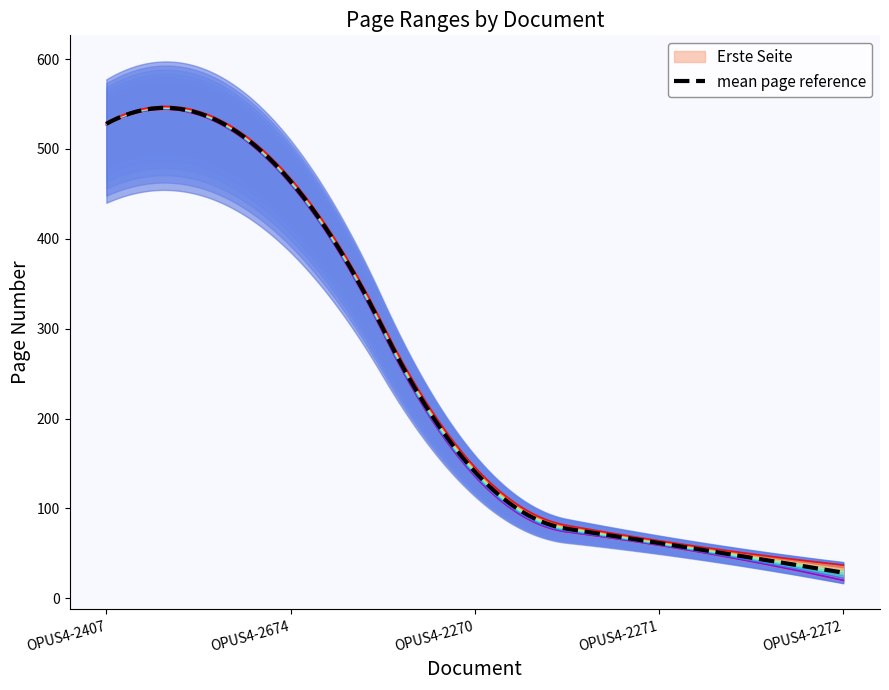

What value does the Letzte Seite series have at OPUS4-2674, to the nearest 50?

450